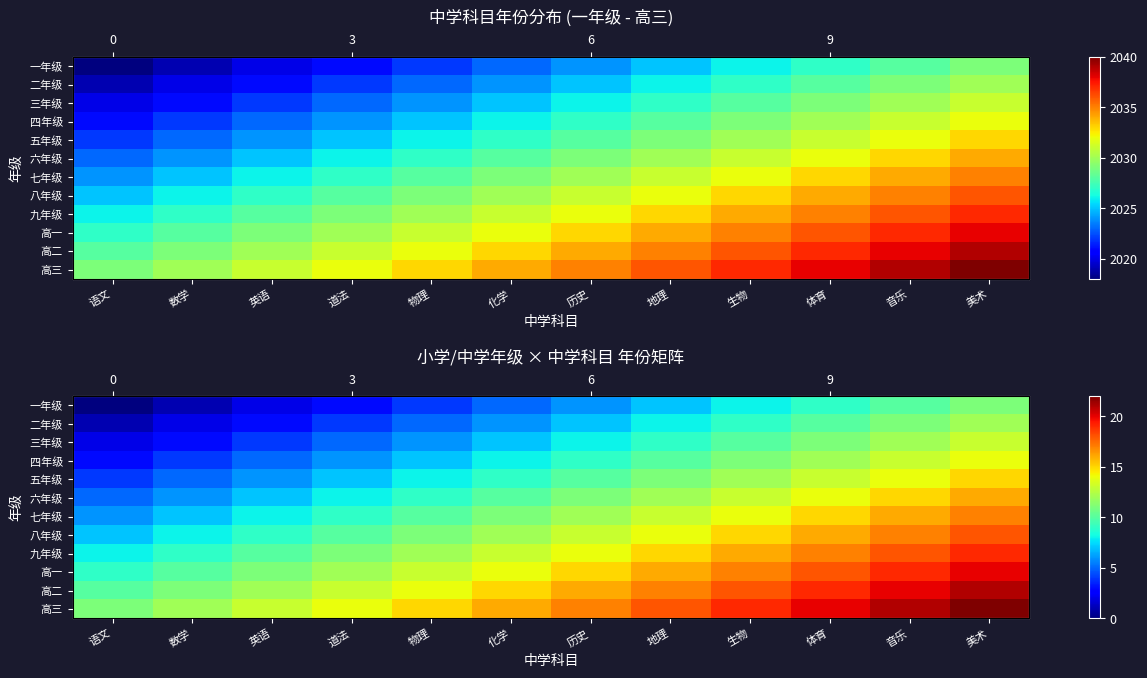

At how many categories does at least one series exceed 20?

2